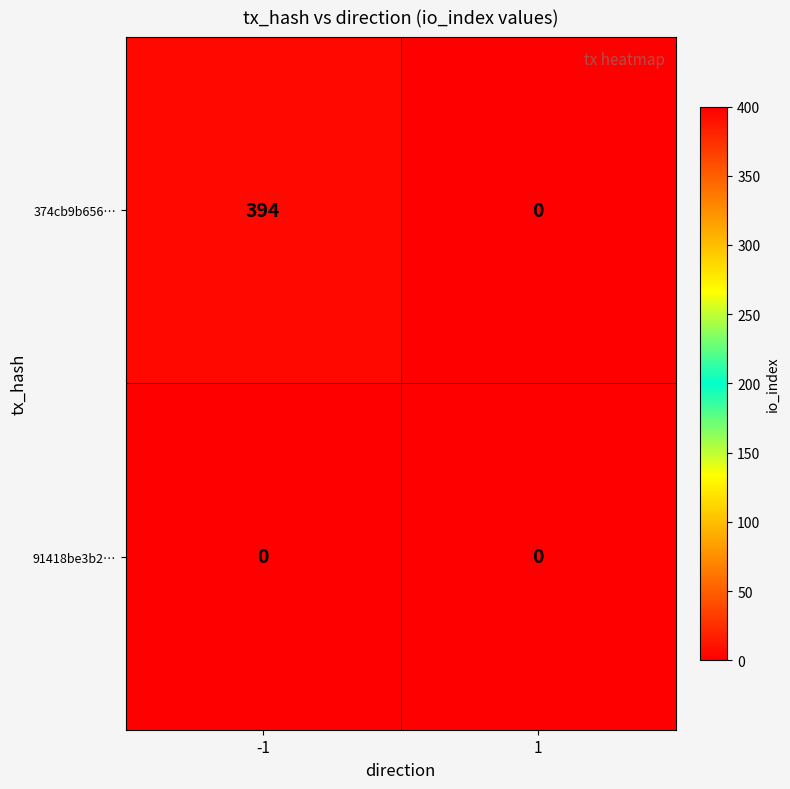

List the series in order of their overall mean, highest first.

374cb9b656…, 91418be3b2…